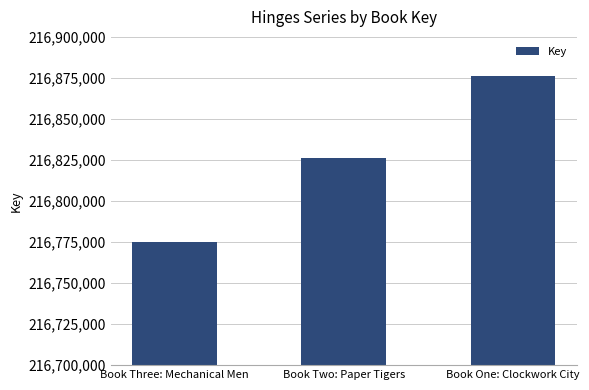

Reading left to right, list all the values displayed in this chart.

216774972	216826150	216876460